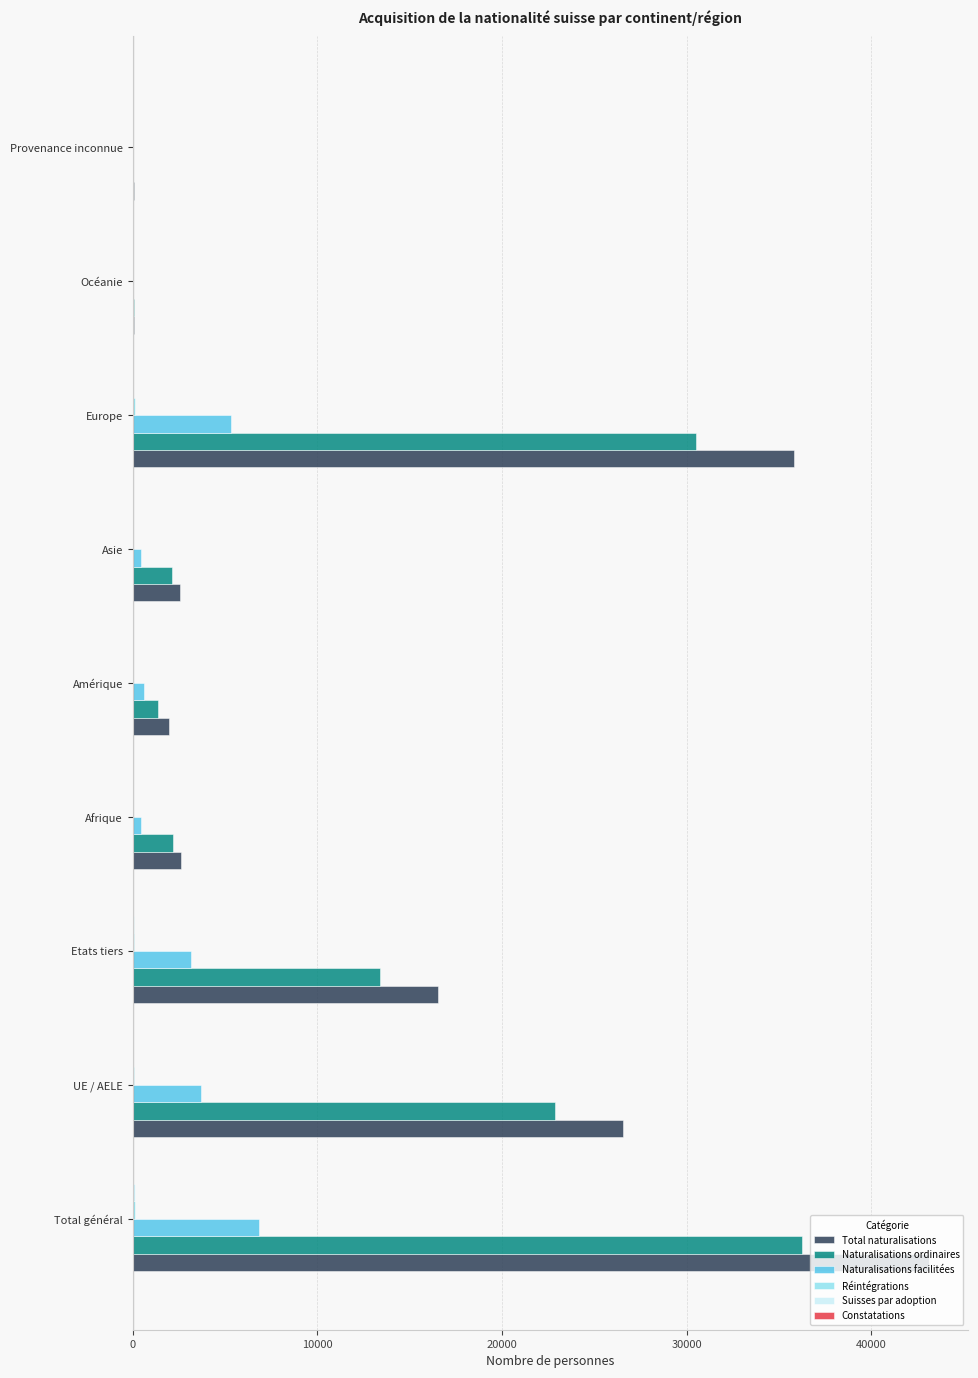

Which series changed the most between Total général and Etats tiers?

Total naturalisations